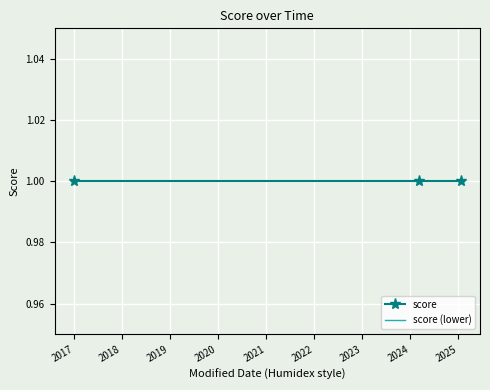

Which series has the largest total across all categories?

score (lower)